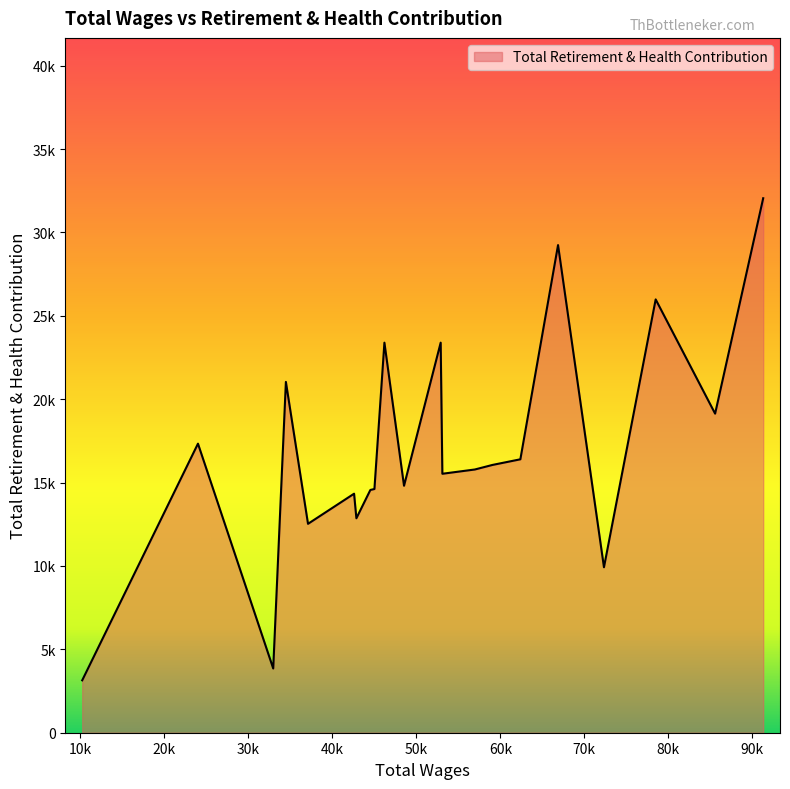

Does the chart have visible grid lines?

No